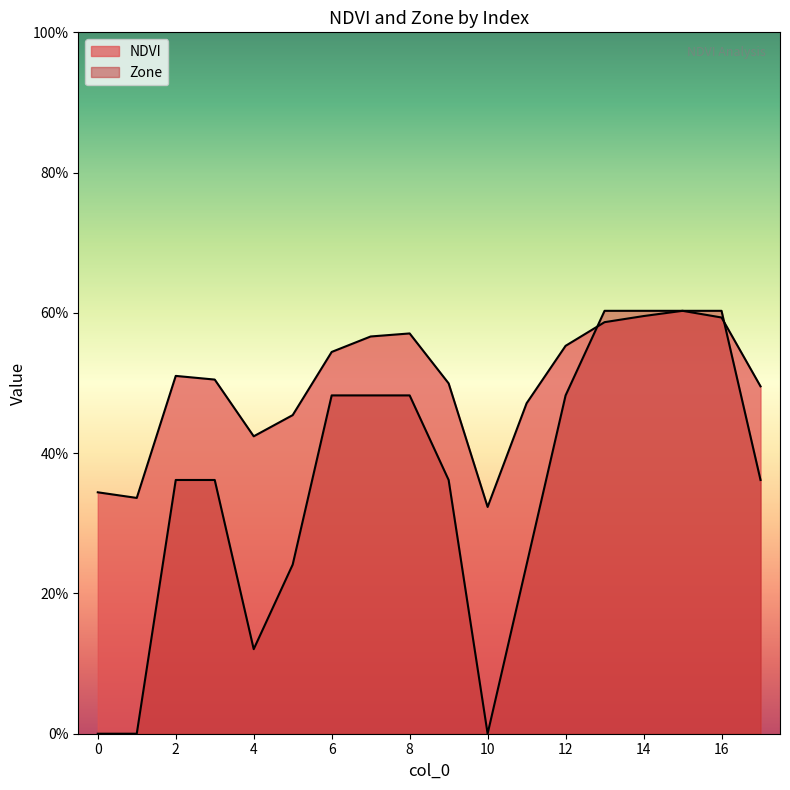

Which category has the lowest value in the NDVI series?

10